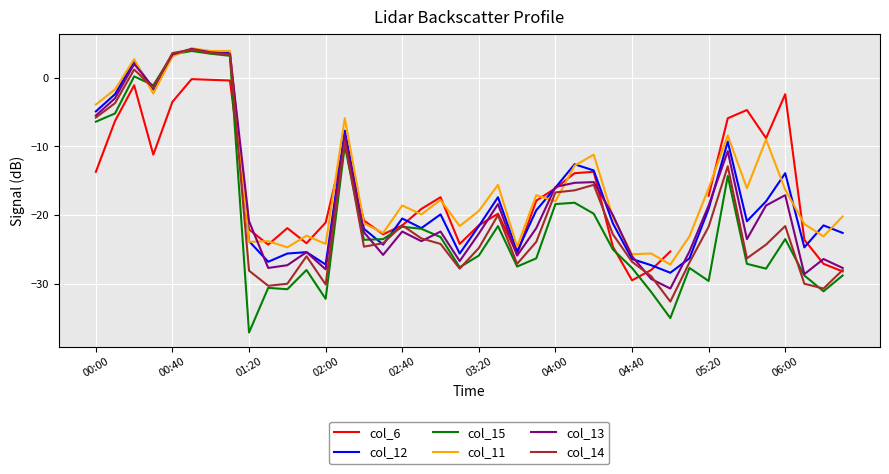

What is the highest value of the col_12 series?

4.2